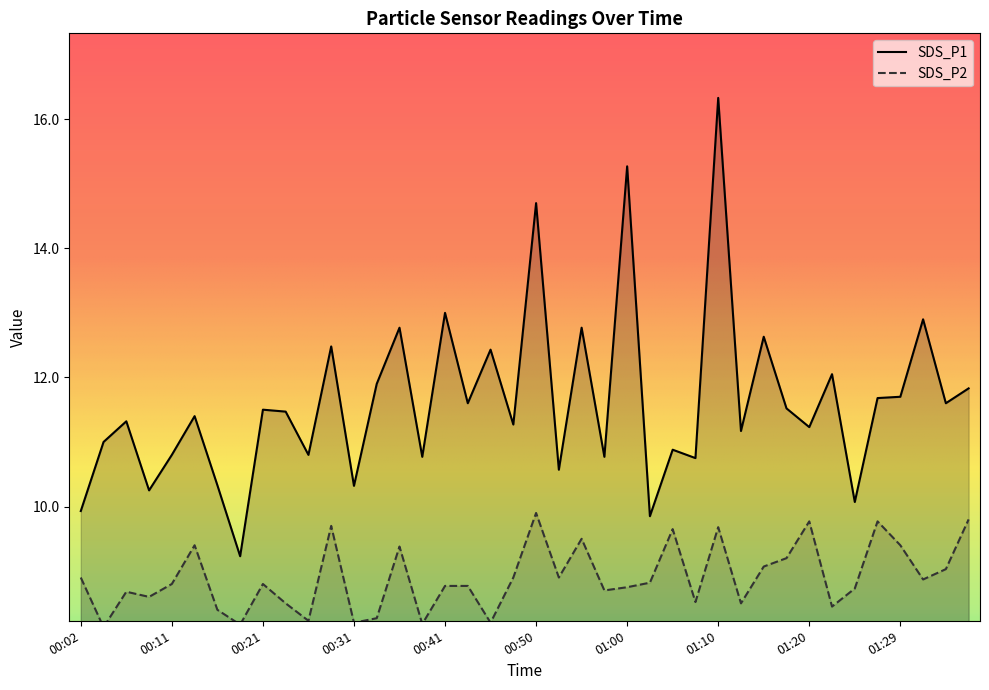

At which label does SDS_P1 reach its minimum?

00:19